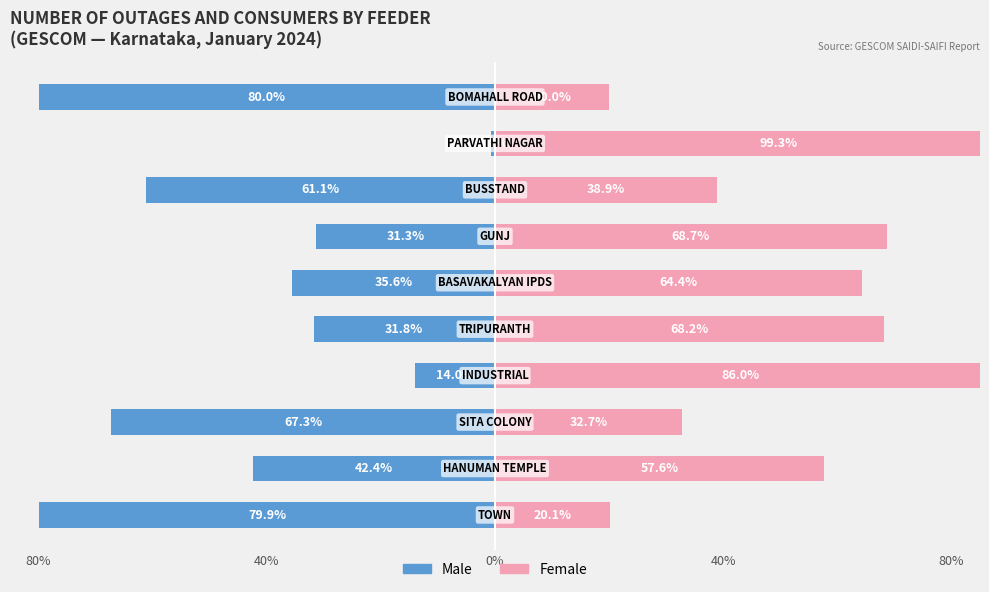

How many categories are shown in the chart?

10